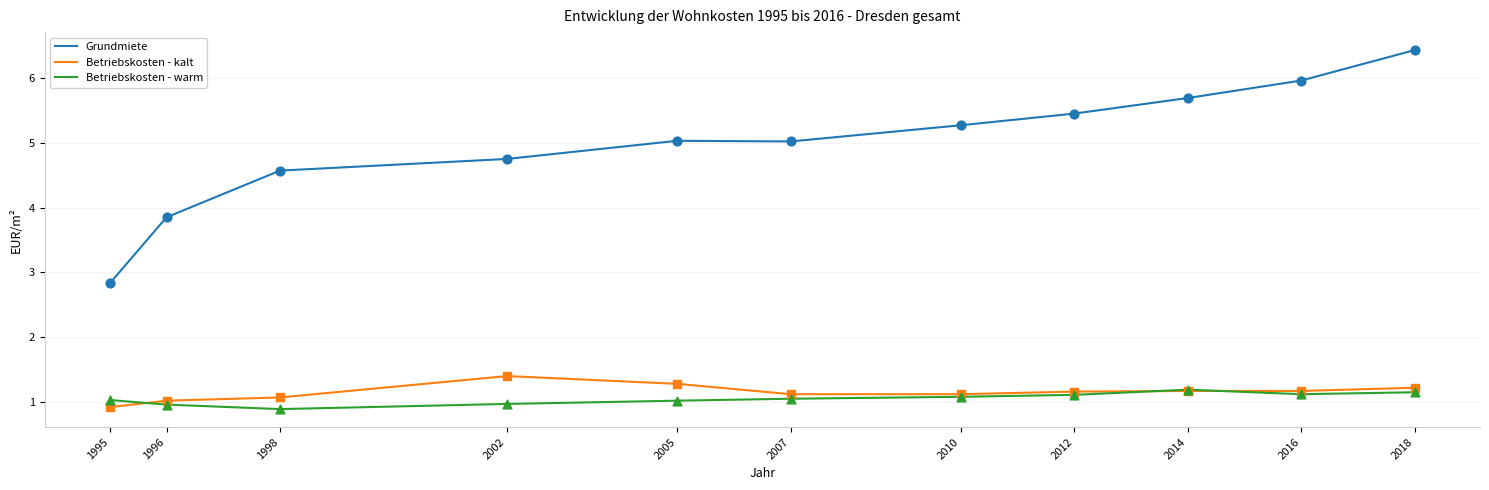

Between 2010 and 2018, which series saw the biggest shift?

Grundmiete